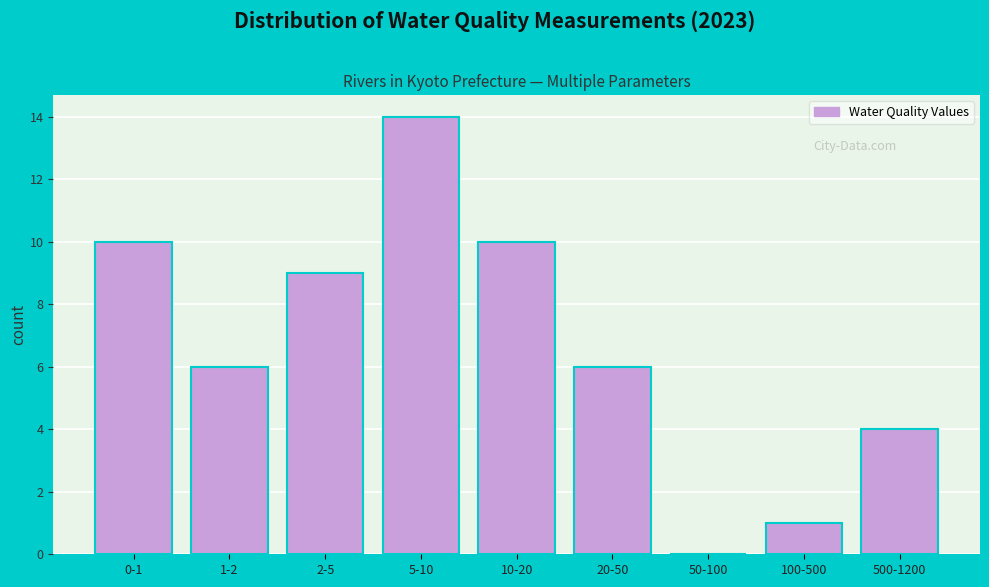

Reading right to left, extract all data points from this chart.

500-1200=4	100-500=1	50-100=0	20-50=6	10-20=10	5-10=14	2-5=9	1-2=6	0-1=10